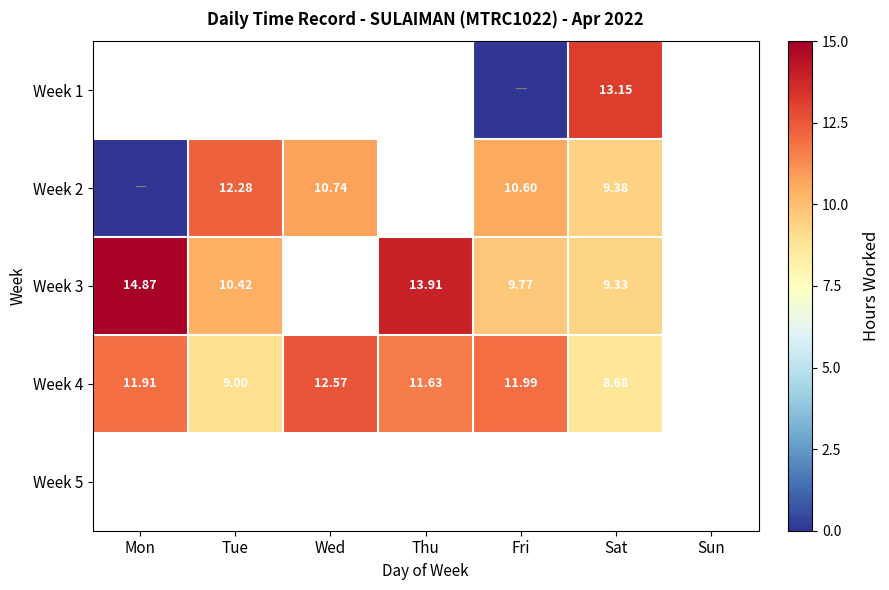

How many categories are shown in the chart?

7